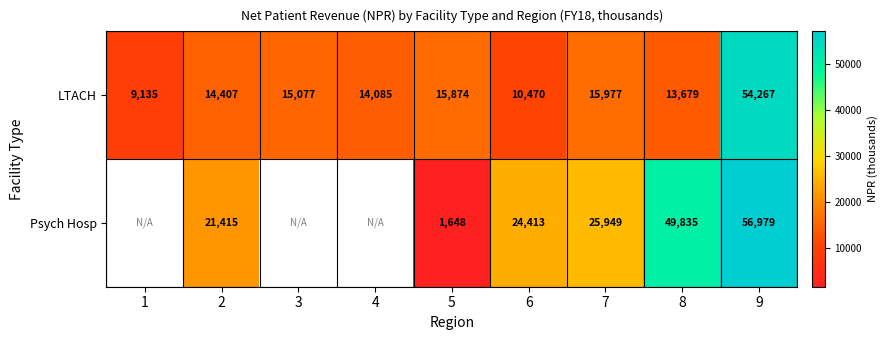

The Psych Hosp series shows 79275 at 8. True or false?

False